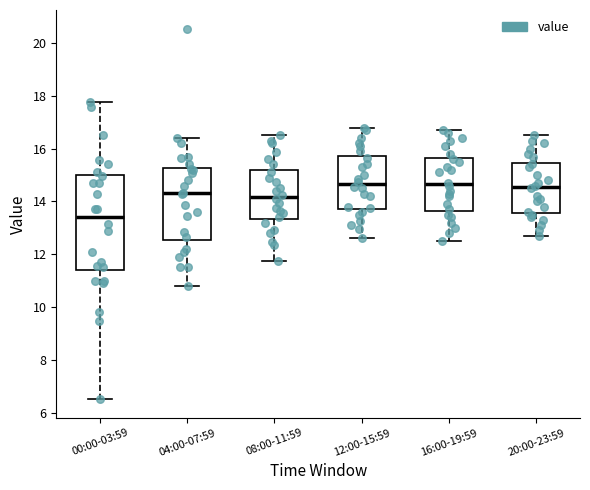

Comparing the boxes themselves (not the whiskers), which one is the tallest?

00:00-03:59